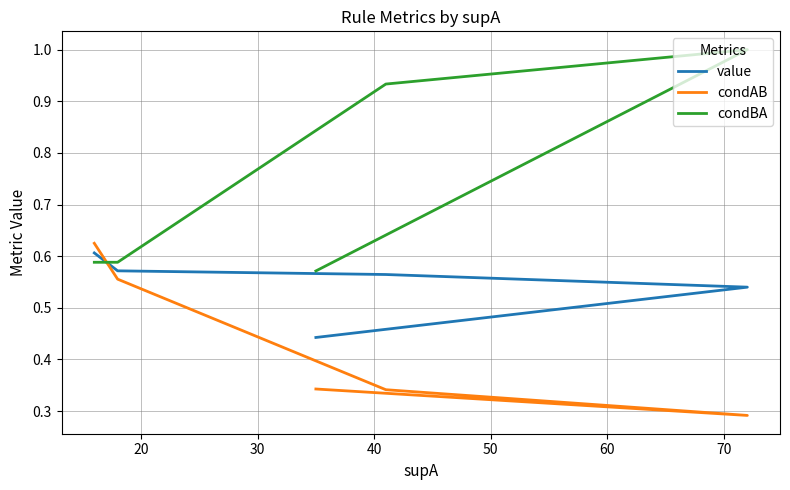

List the series in order of their peak value, highest first.

condBA, condAB, value